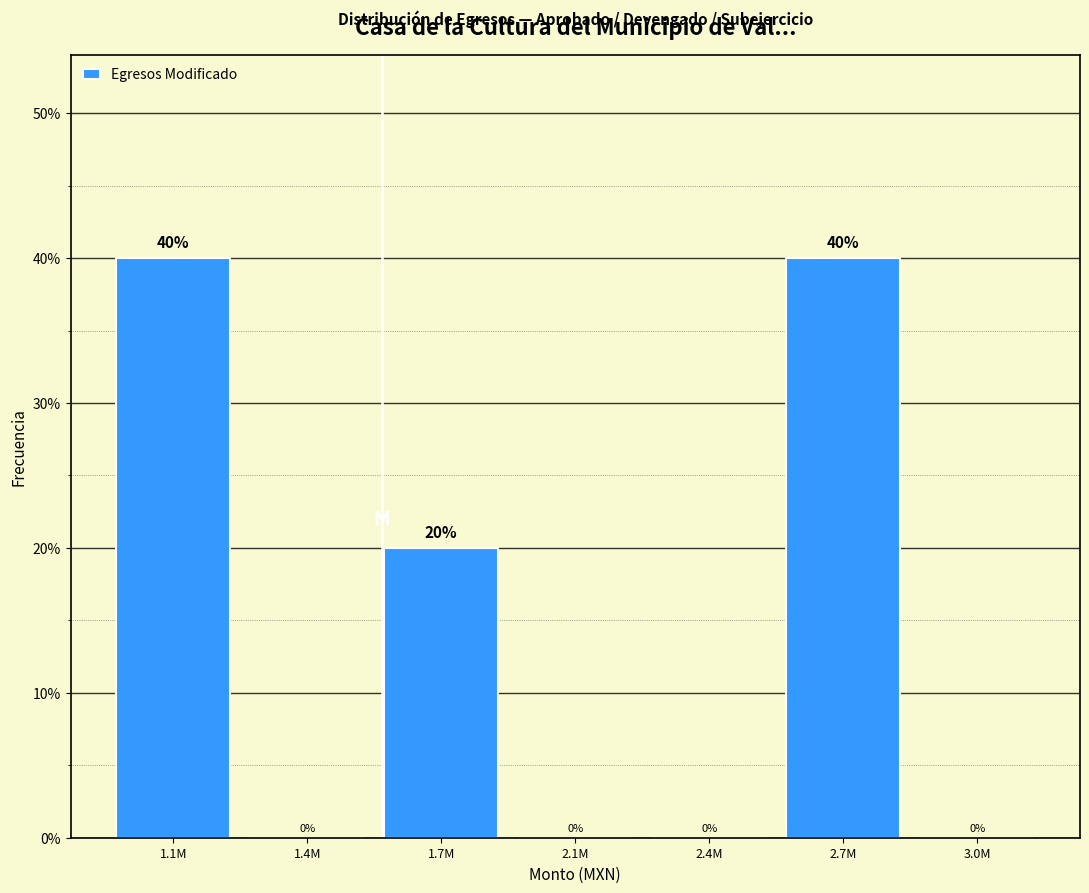

Reading right to left, transcribe all the data shown in this chart.

3.0M=0	2.7M=40	2.4M=0	2.1M=0	1.7M=20	1.4M=0	1.1M=40